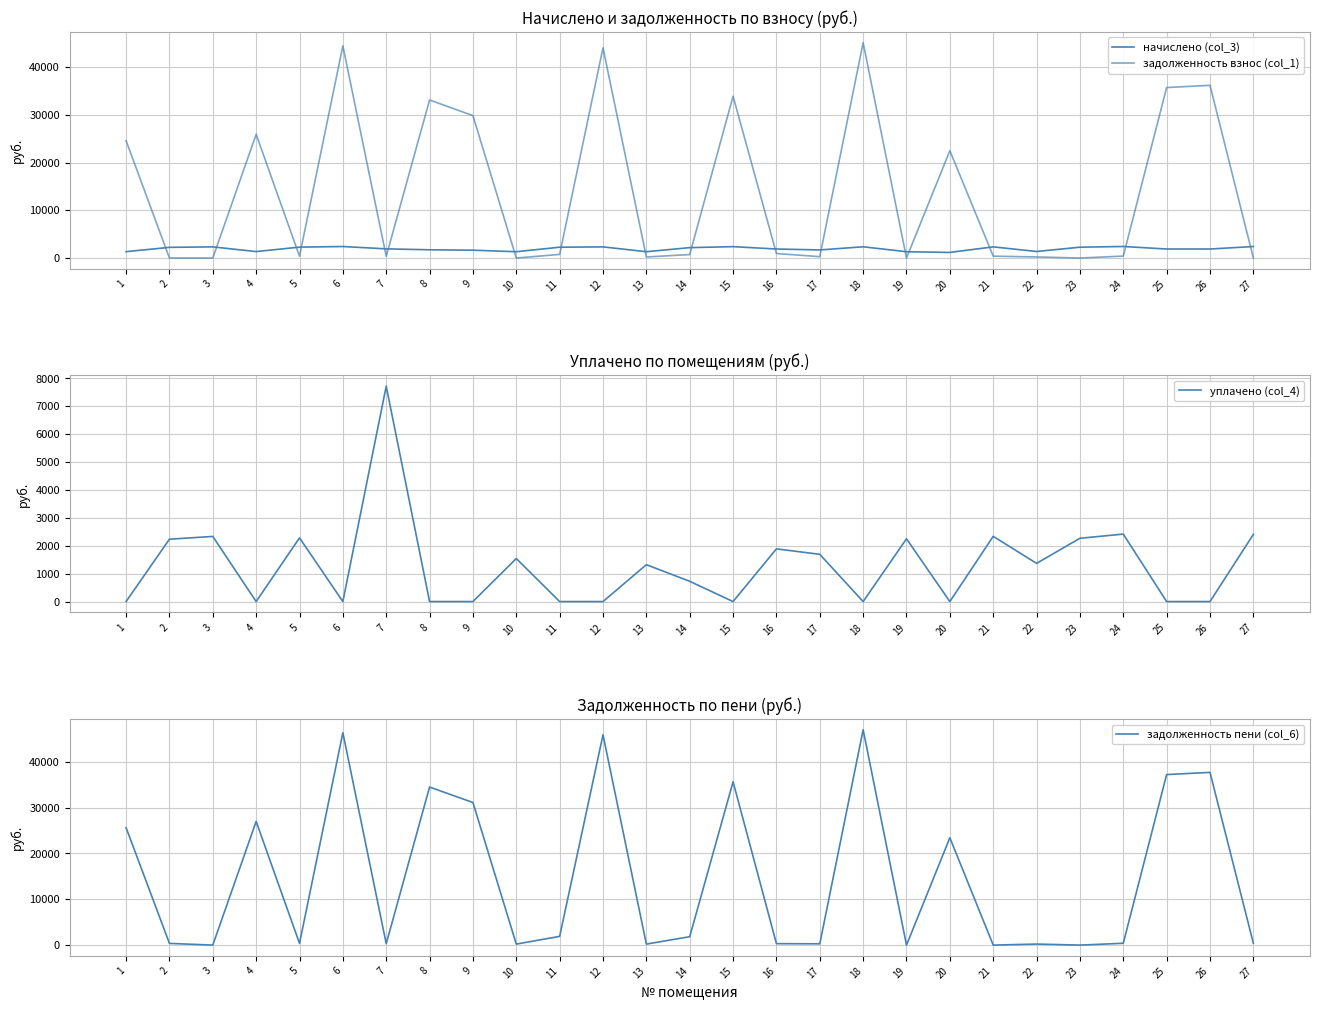

Reading left to right, list all the values displayed in this chart.

начислено (col_3): 1333.0	2236.2	2334.5	1351.2	2283.5	2411.0	1919.3	1726.3	1638.9	1322.0	2265.3	2334.5	1322.0	2177.9	2381.9	1890.2	1693.6	2352.7	1318.4	1172.7	2338.1	1369.4	2269.0	2418.3	1886.6	1886.6	2407.4
задолженность взнос (col_1): 24567.6	0.0	0.0	25909.3	380.6	44437.8	348.5	33102.2	29827.1	0.0	755.1	44031.5	220.3	726.0	33893.8	947.2	282.3	45113.4	0.0	22486.5	391.2	228.2	0.0	403.1	35707.5	36175.1	0.0
уплачено (col_4): 0.0	2236.2	2334.5	0.0	2283.5	0.0	7720.6	0.0	0.0	1542.4	0.0	0.0	1322.0	726.0	0.0	1889.1	1693.6	0.0	2250.0	0.0	2337.3	1369.4	2269.0	2418.3	0.0	0.0	2407.4
задолженность пени (col_6): 25614.0	372.7	0.0	26983.0	380.6	46330.4	304.9	34474.1	31106.3	220.3	1903.3	45877.0	220.3	1829.9	35632.6	315.0	282.3	46983.1	0.0	23418.5	0.0	228.2	0.0	403.1	37200.7	37674.3	401.2